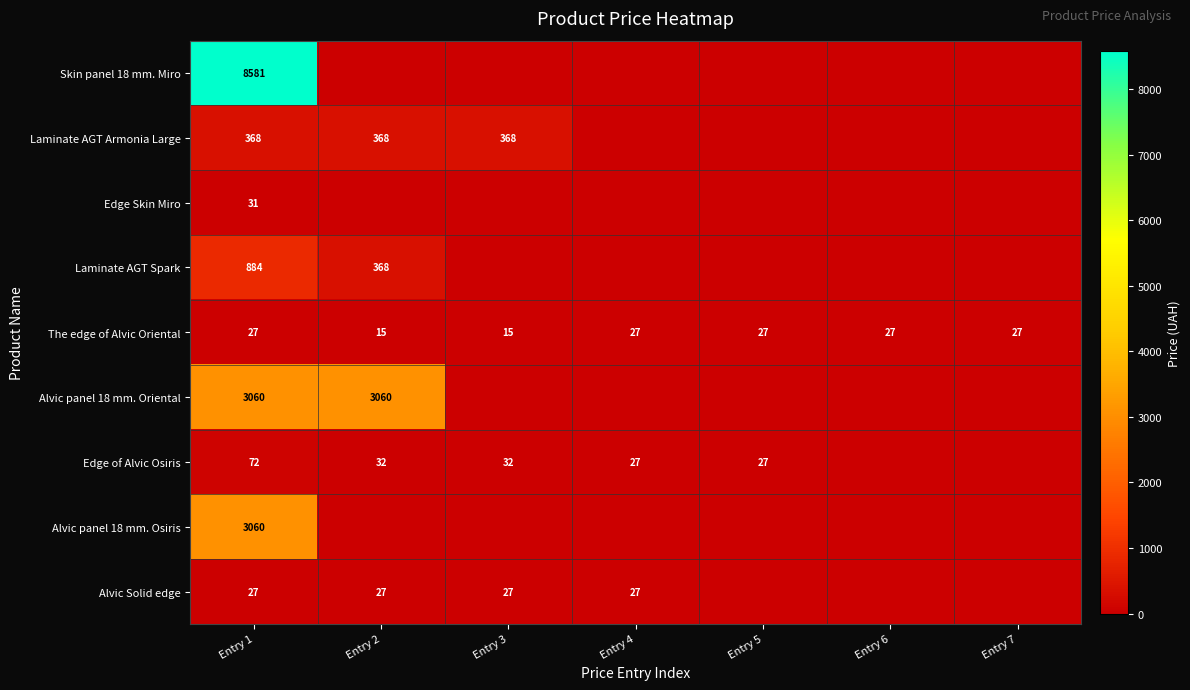

Which category has the lowest value across all series?

Entry 2